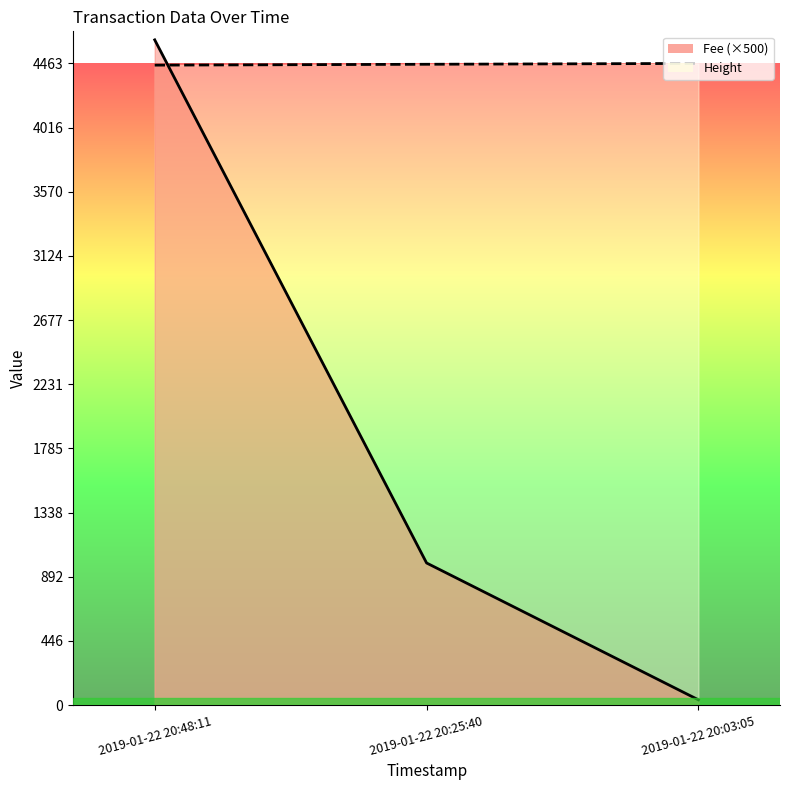

Reading right to left, transcribe all the data shown in this chart.

4463	4457	4451